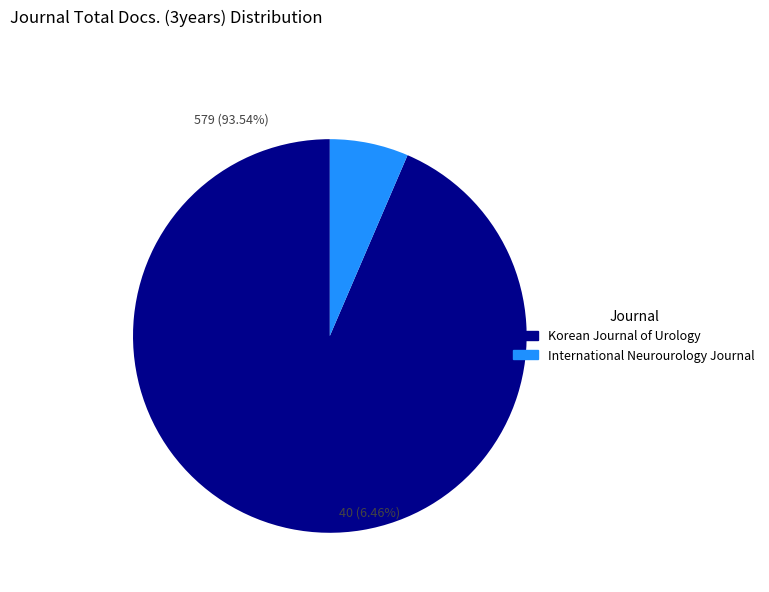

Which category has the smallest portion of the pie?

International Neurourology Journal